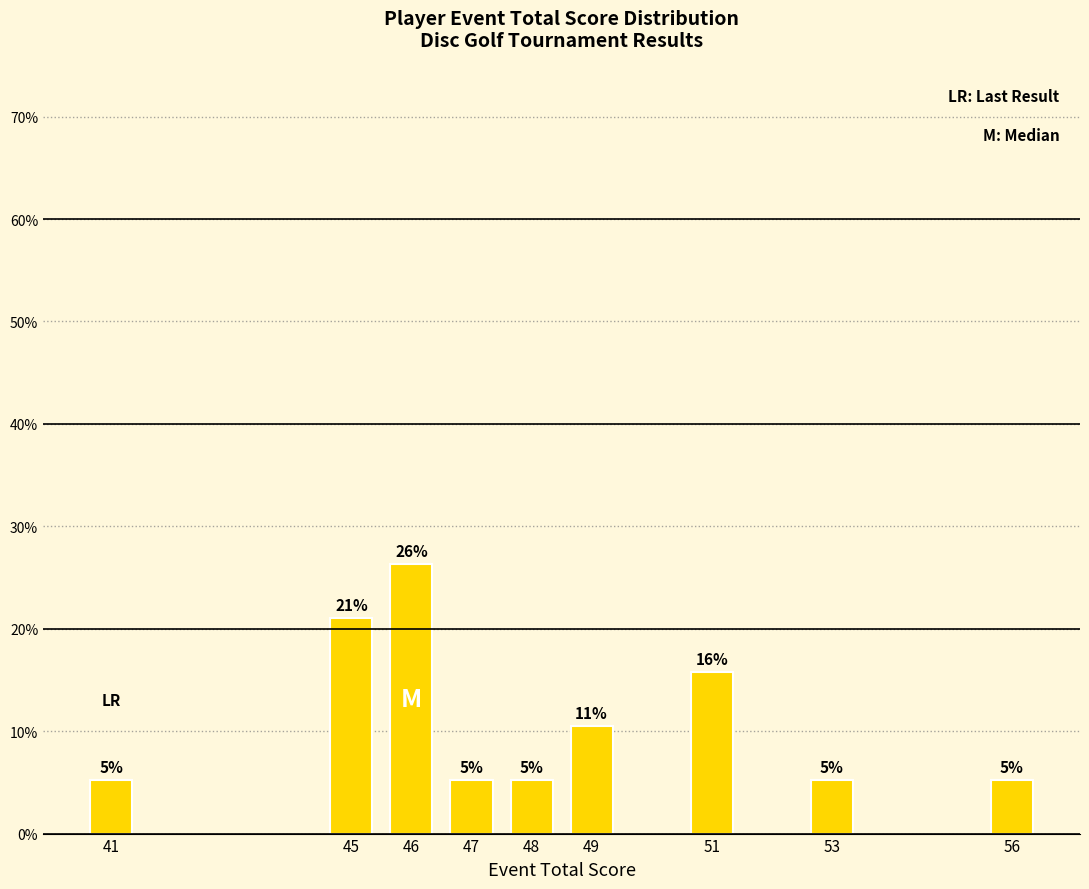

Does the chart contain any negative values?

No